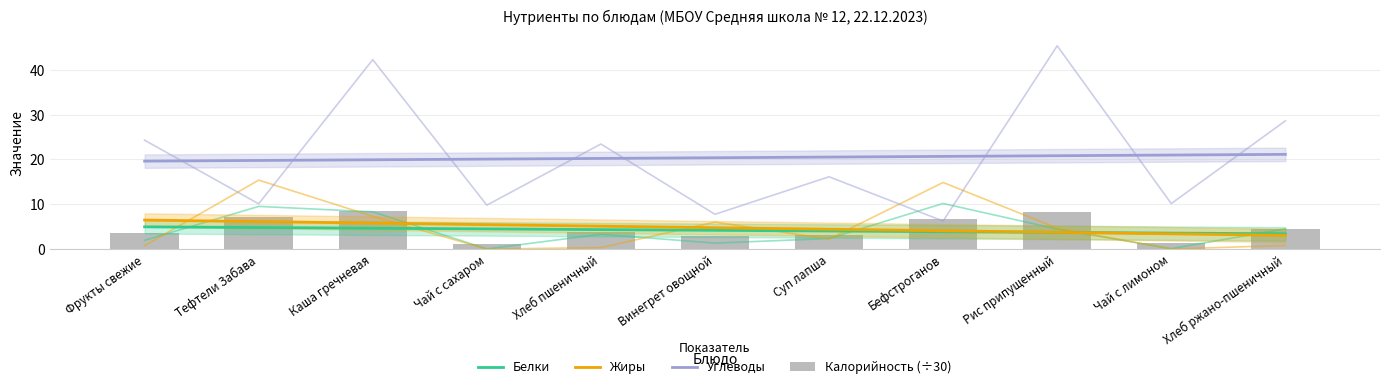

The value of Углеводы at Суп лапша is 20.5. True or false?

True